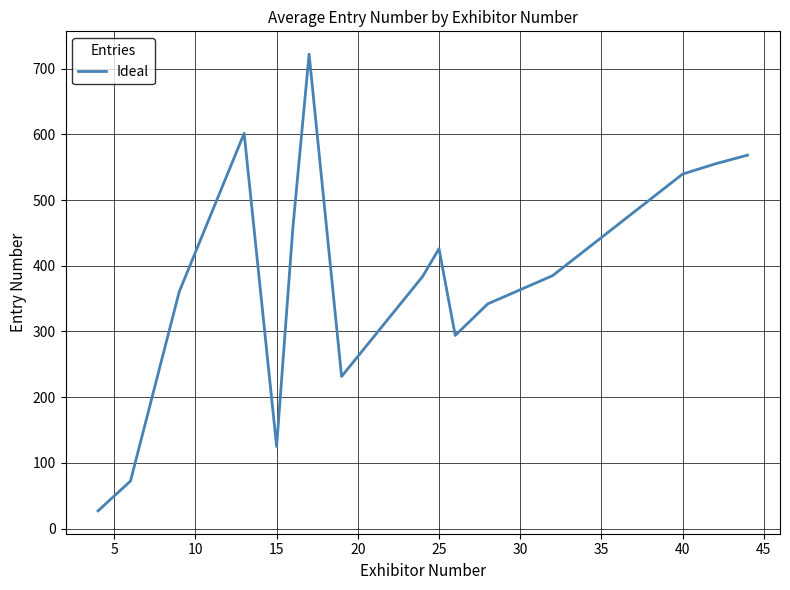

What is the greatest value displayed?

722.0